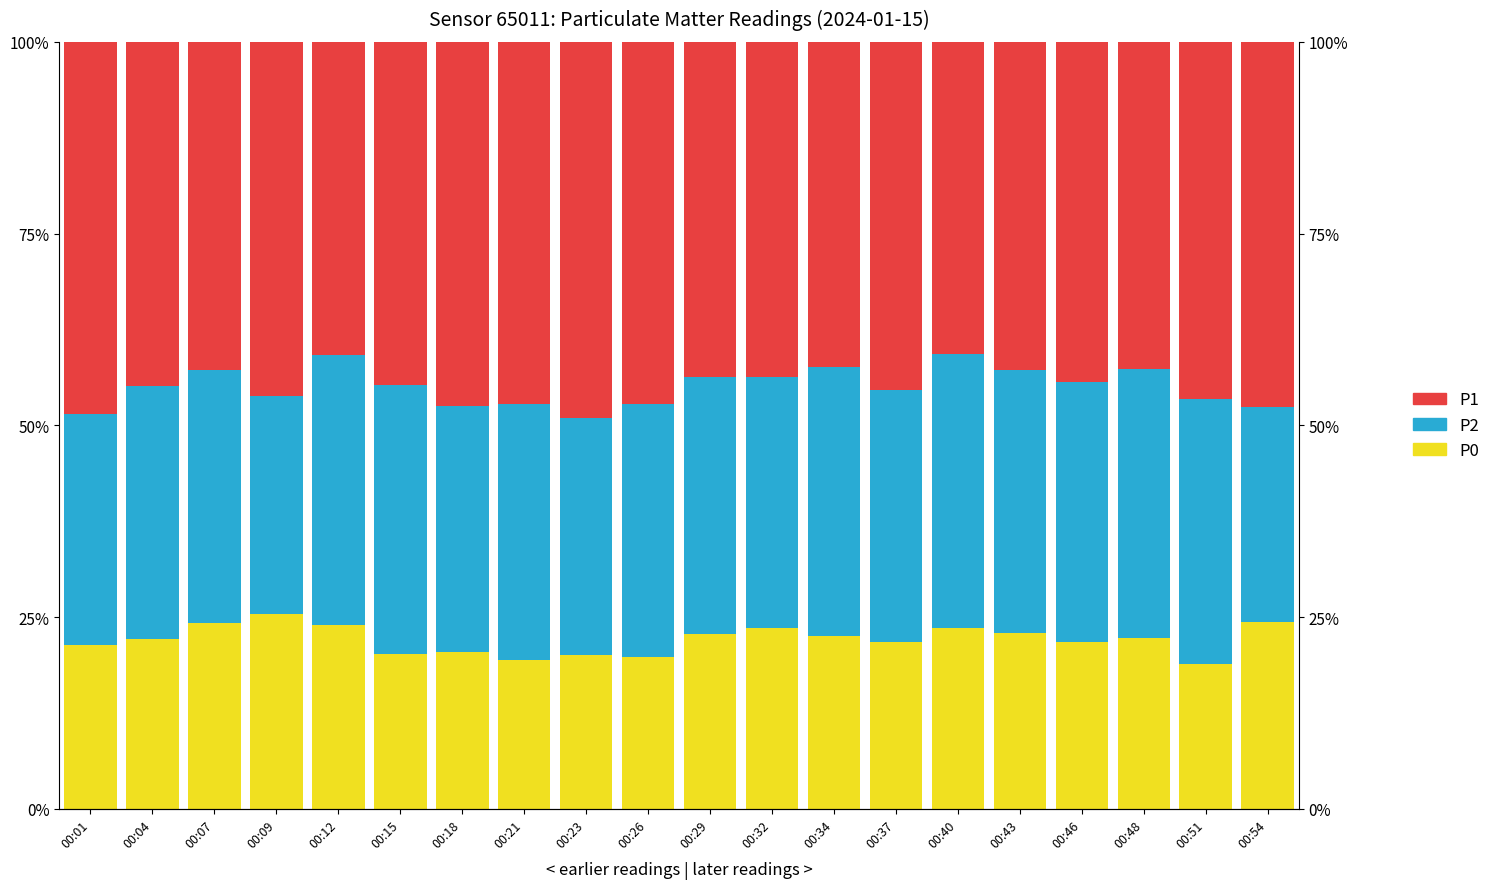

What is the value of the P0 bar at the 16th from the left?

22.9